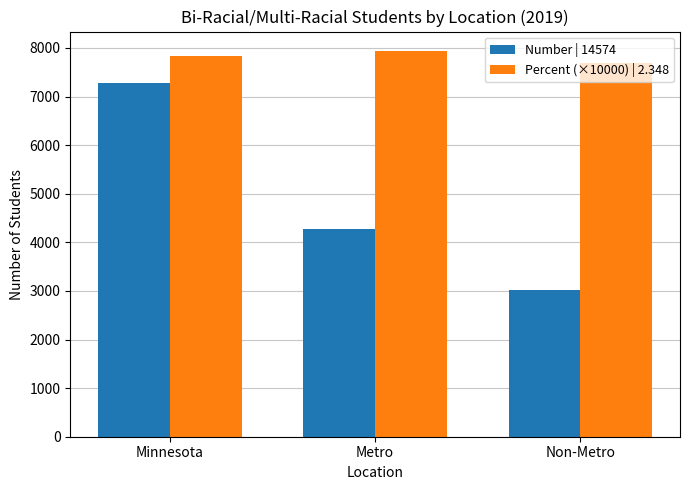

Rank the series by their maximum value, from lowest to highest.

Number | 14574, Percent (×10000) | 2.348